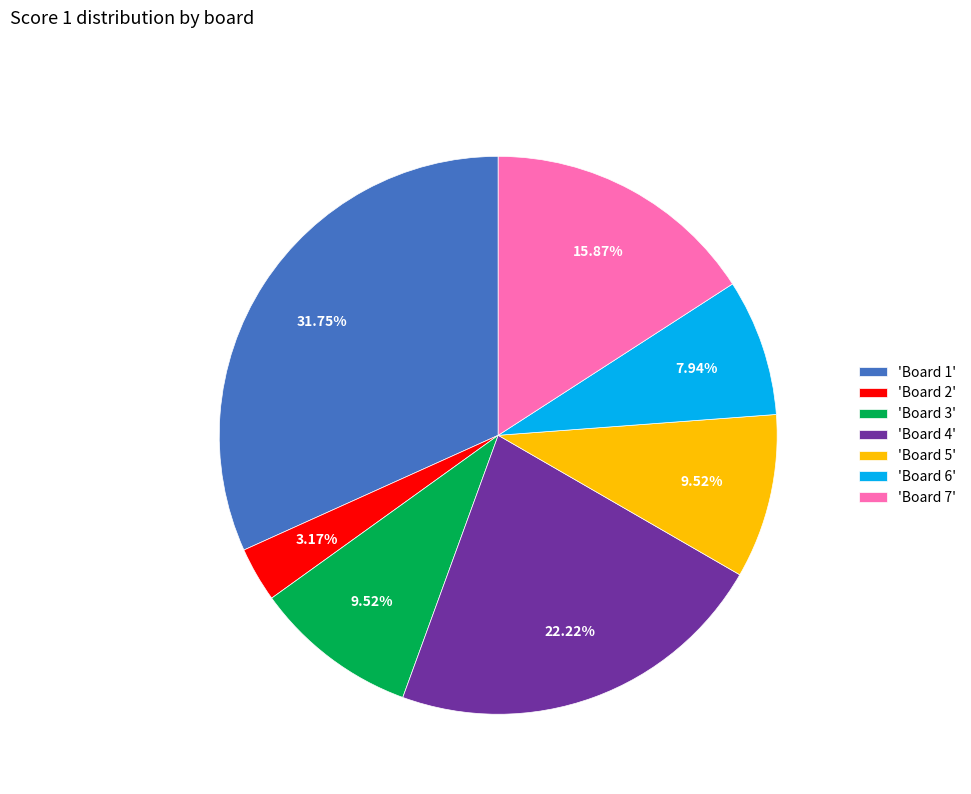

Which has a higher value, 'Board 7' or 'Board 3'?

'Board 7'